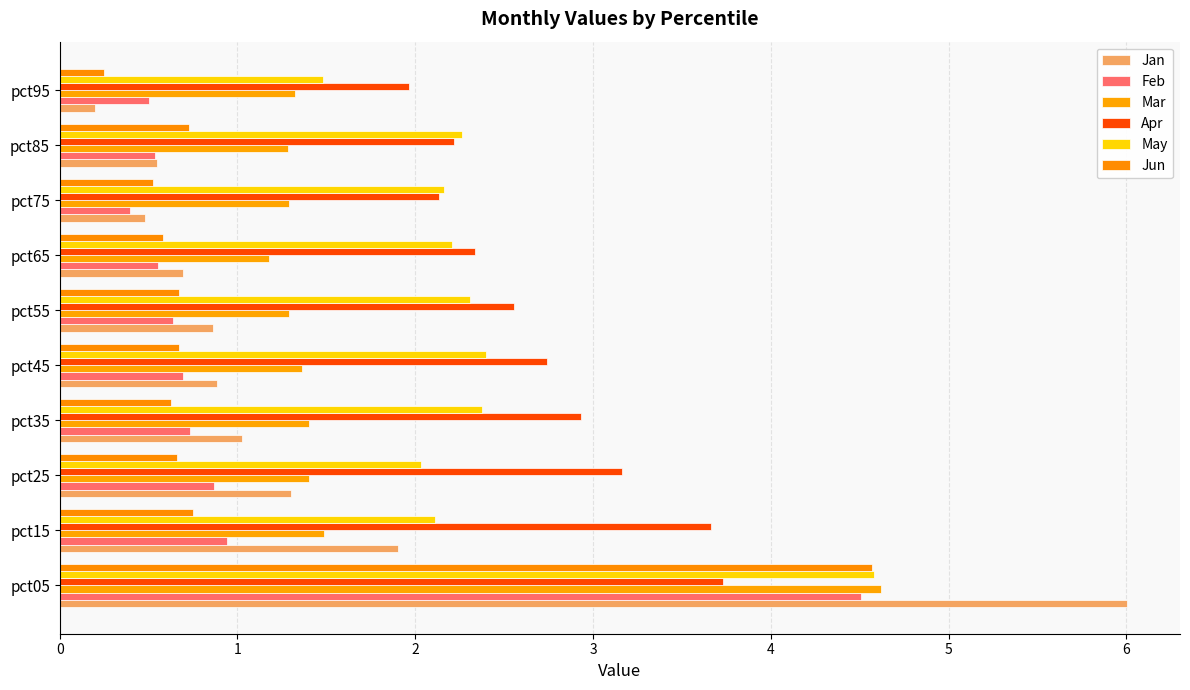

Count the number of categories in the chart.

10